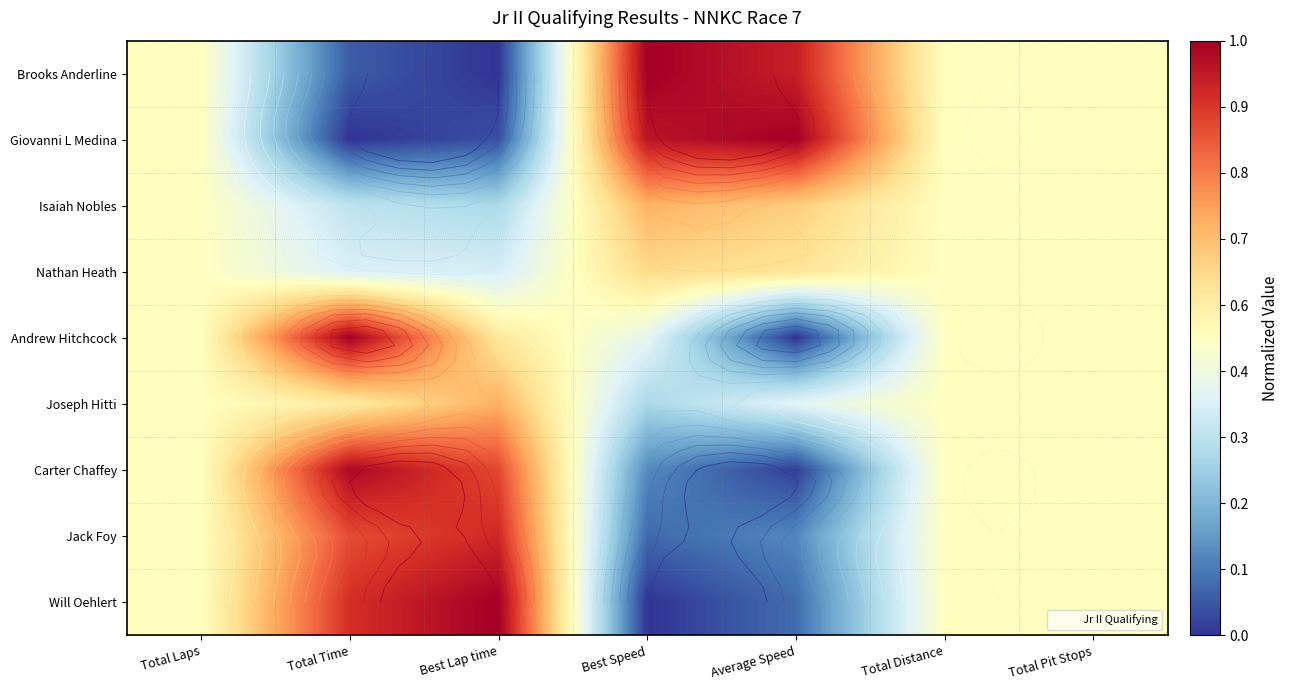

What is the highest value of the Giovanni L Medina series?

1.0